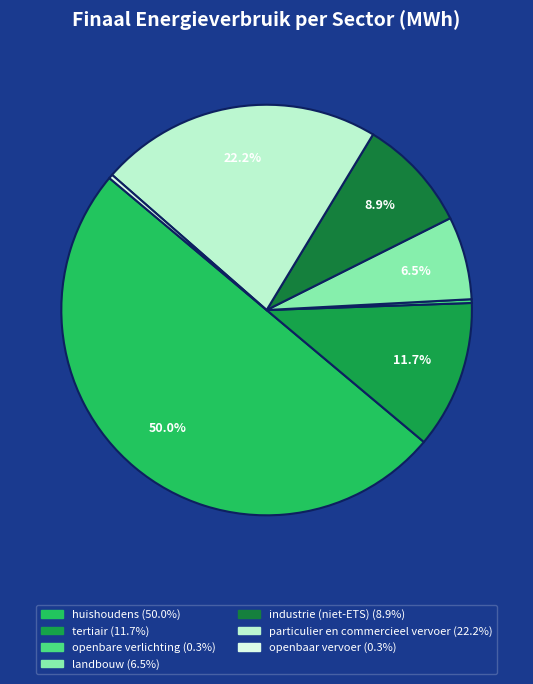

Does huishoudens represent more than half of the total?

Yes